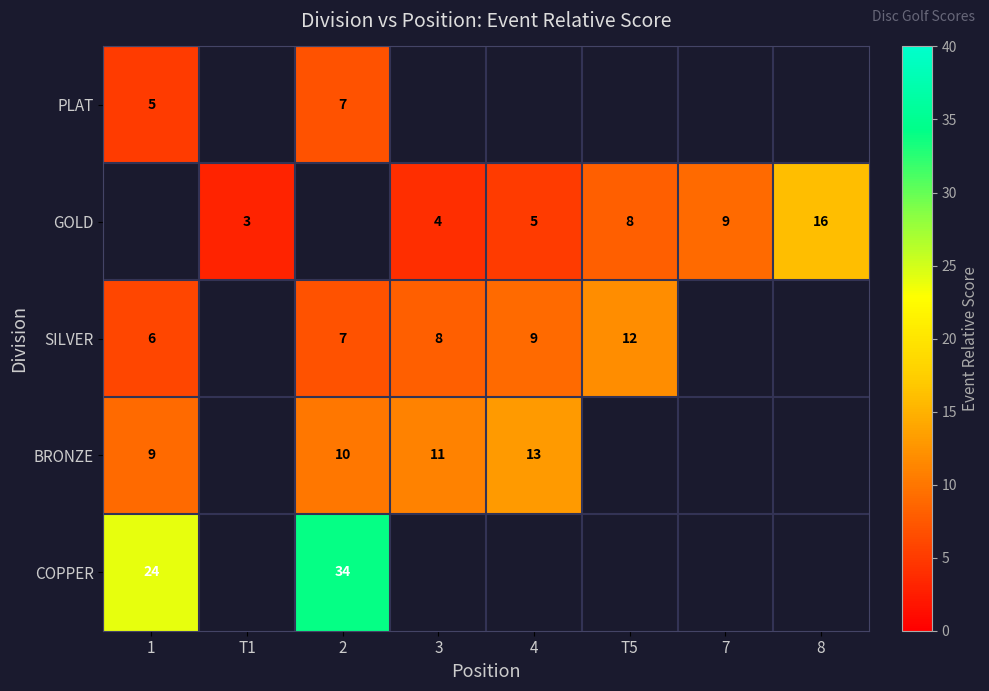

The value of GOLD at 8 is 23. True or false?

False